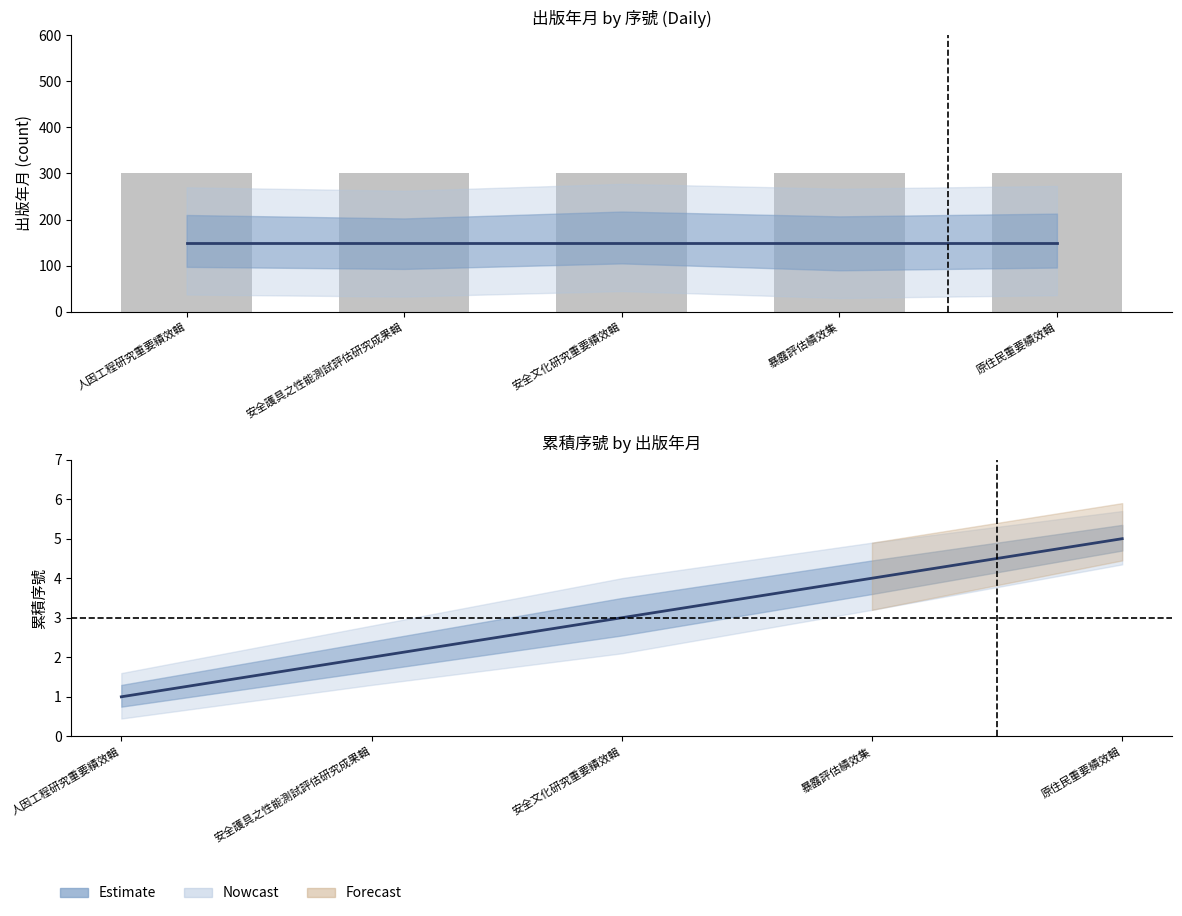

Between 人因工程研究重要績效輯 and 安全護具之性能測試評估研究成果輯, which series saw the biggest shift?

Estimate center